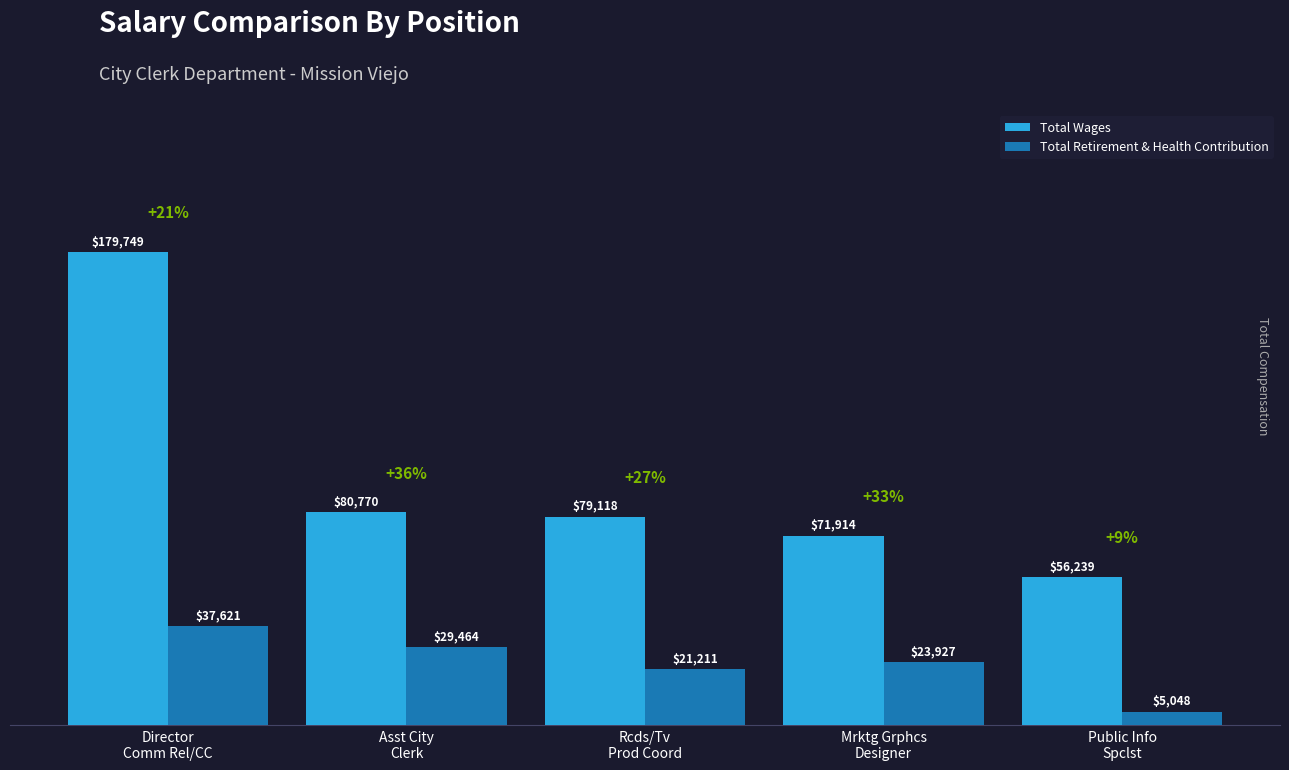

What is the maximum value shown in the chart?

179749